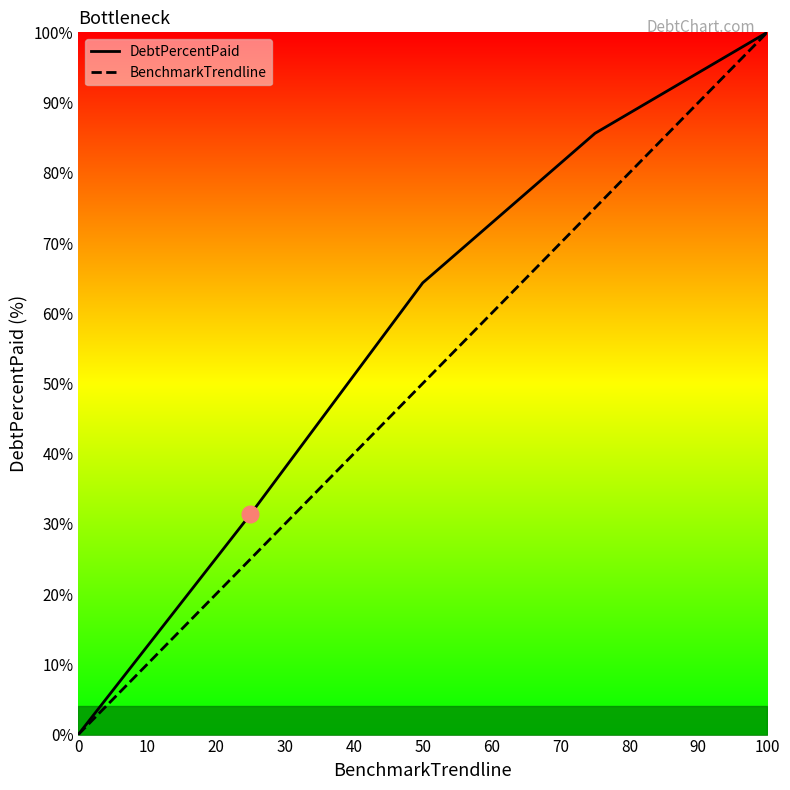

What is the sum of all DebtPercentPaid values?

281.3